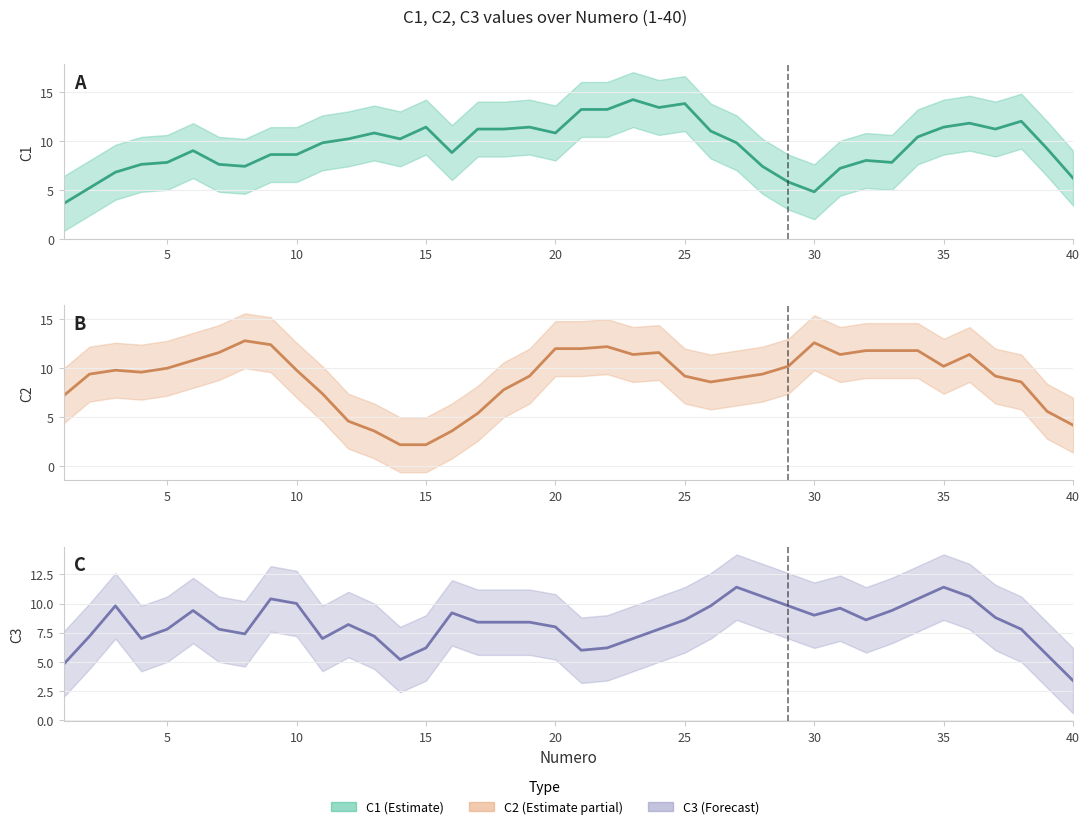

What is the minimum value for C2 (smooth)?

2.2